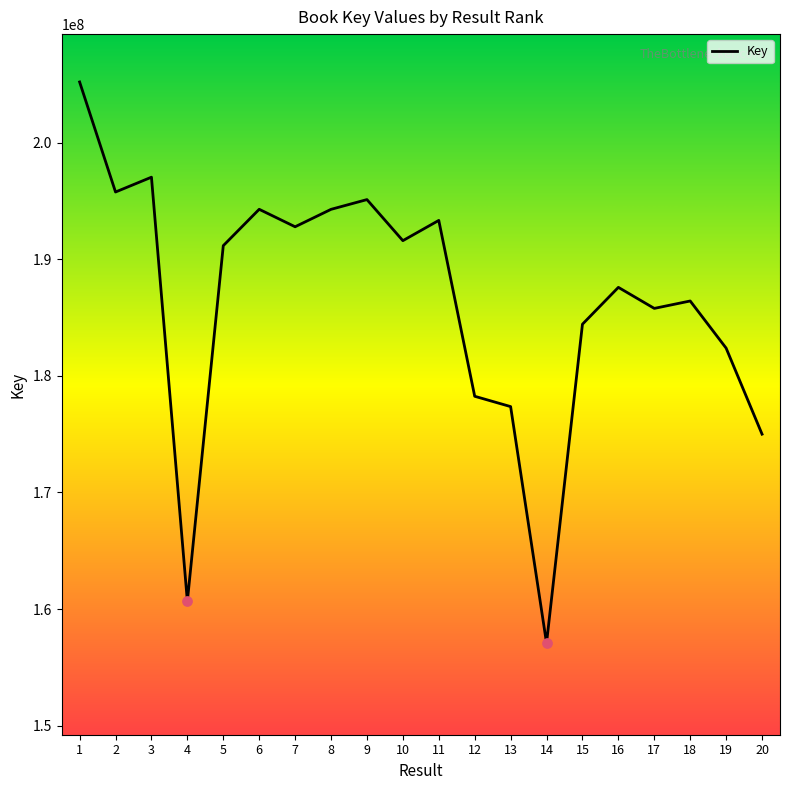

What is the change in value from 5 to 10?

+429329